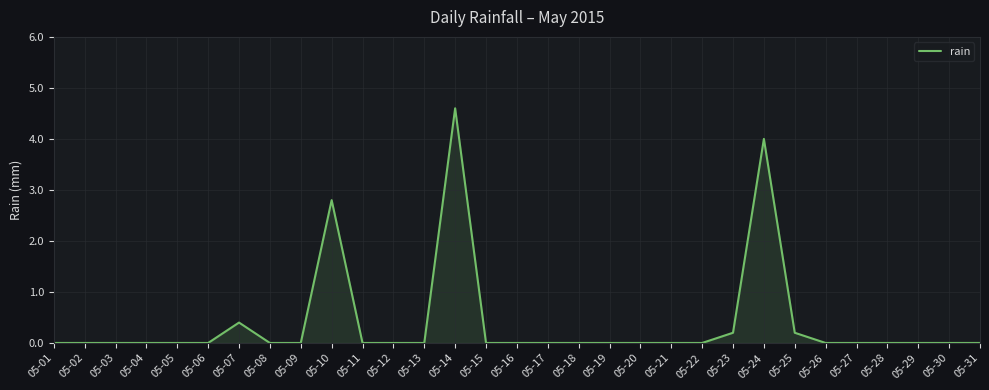

Does the chart have visible grid lines?

Yes